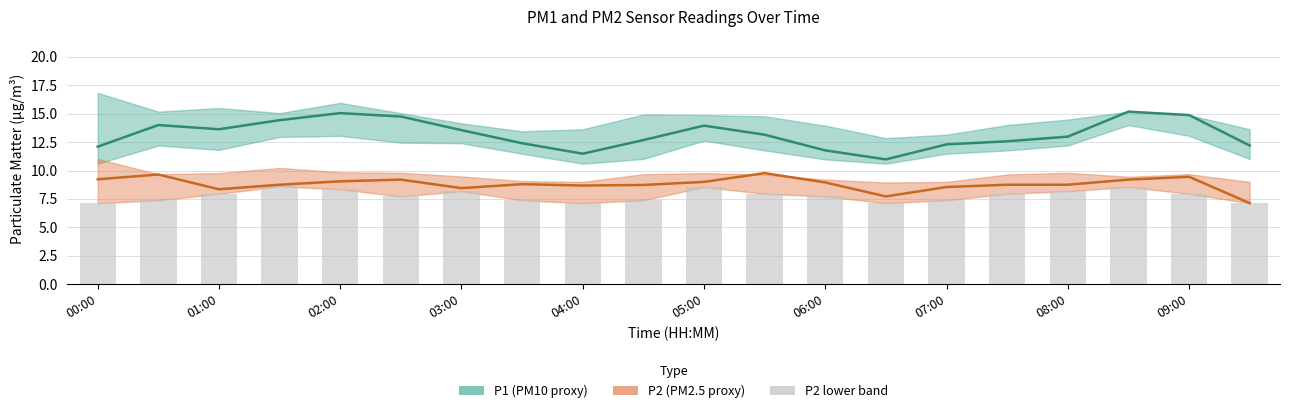

What is the difference between the highest and lowest values at 00:00?

5.0